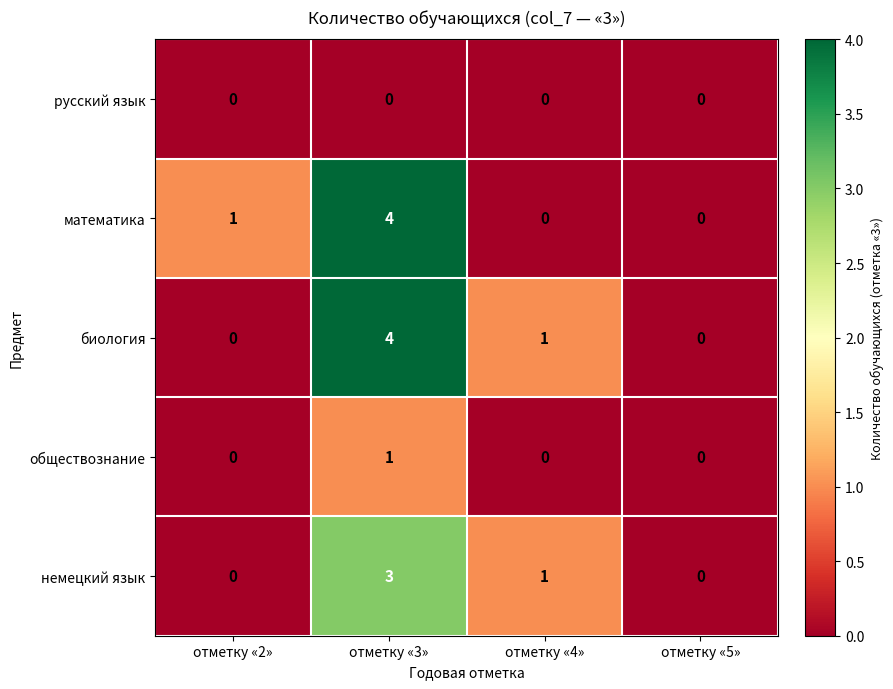

Count the number of data series in this chart.

5